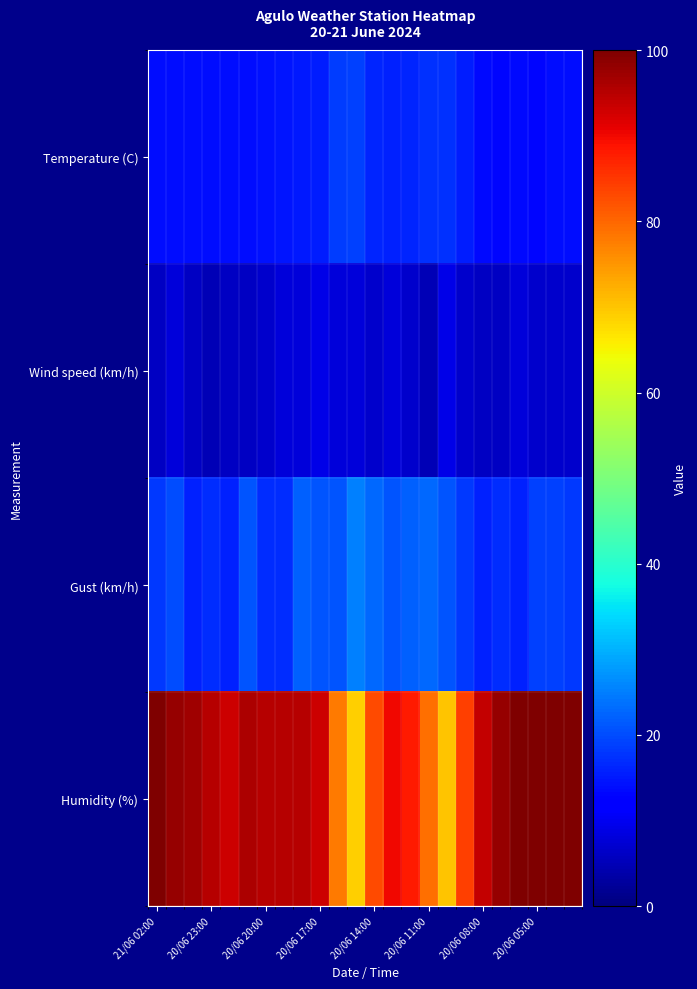

What is the maximum value shown in the chart?

100.0